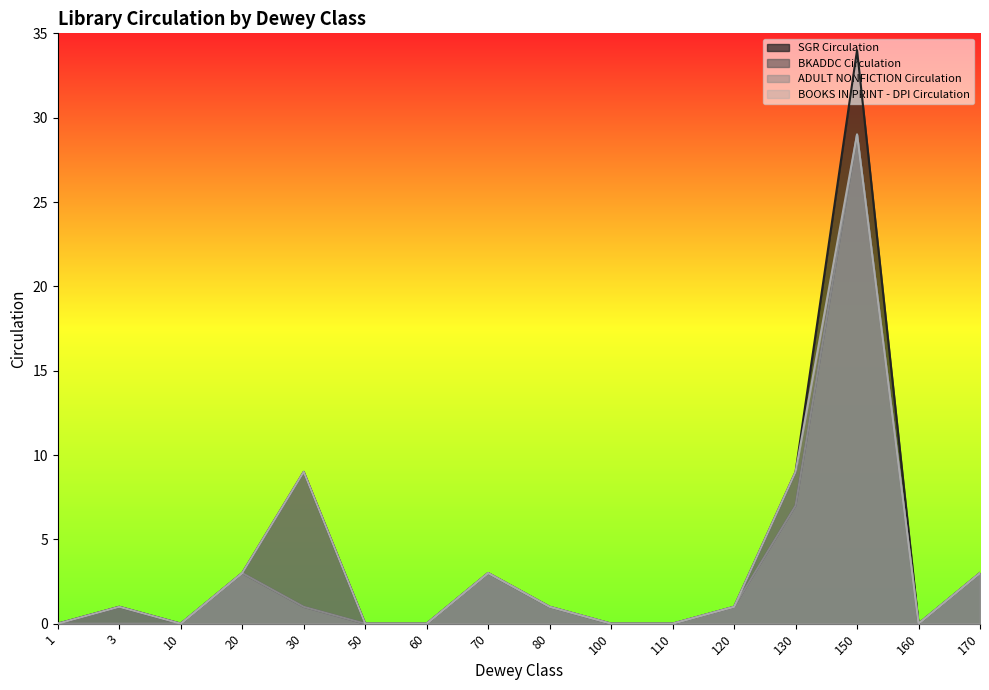

True or false: BKADDC Circulation has more than 1 points higher than both neighbors.

True